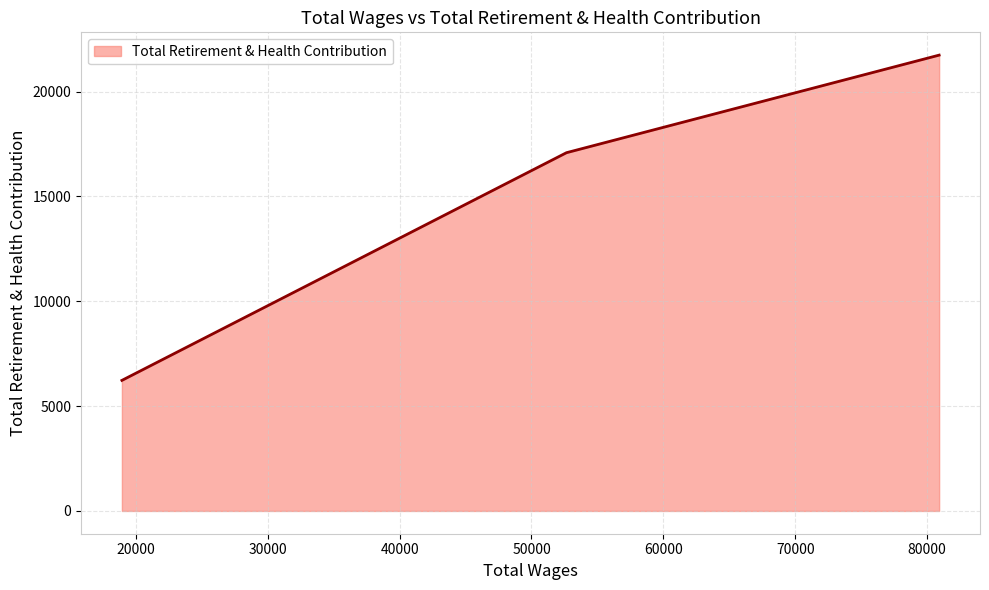

What is the average value?

15014